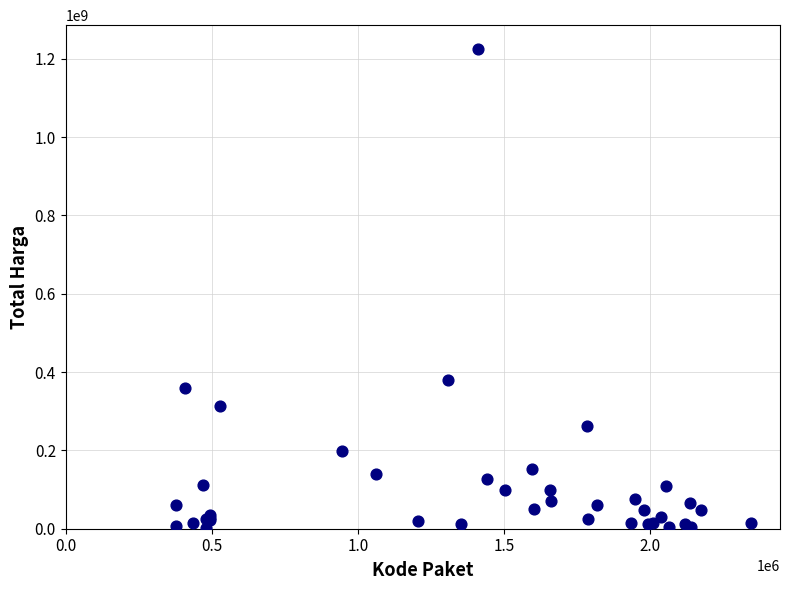

What Y value in the scatter plot is closest to 613538875?

379075000